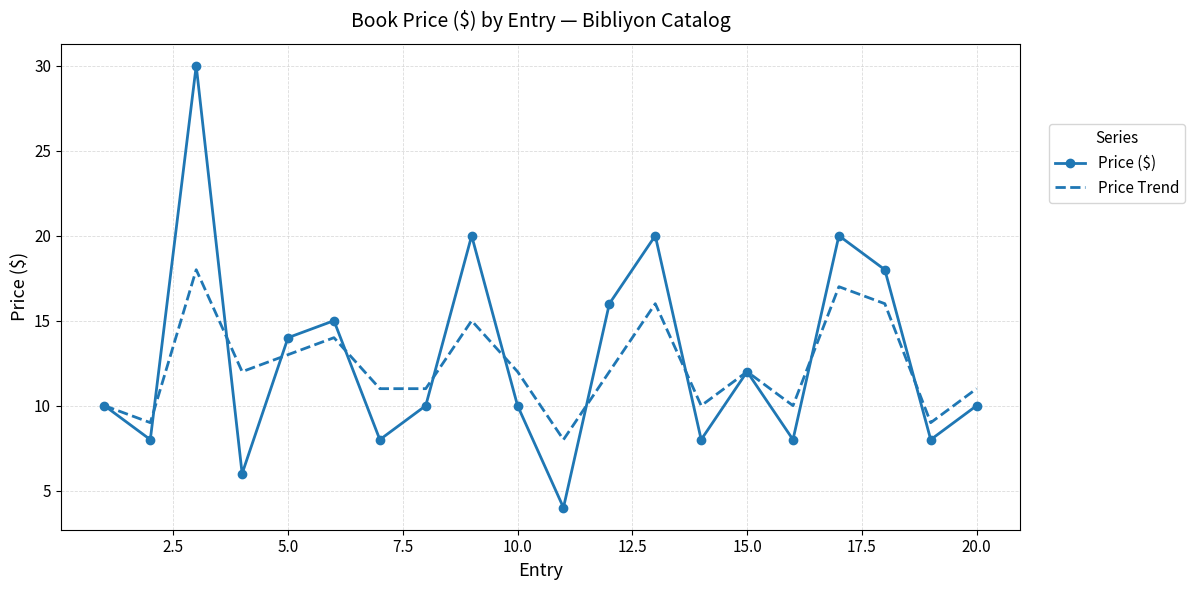

Rank the series by their maximum value, from lowest to highest.

Price Trend, Price ($)